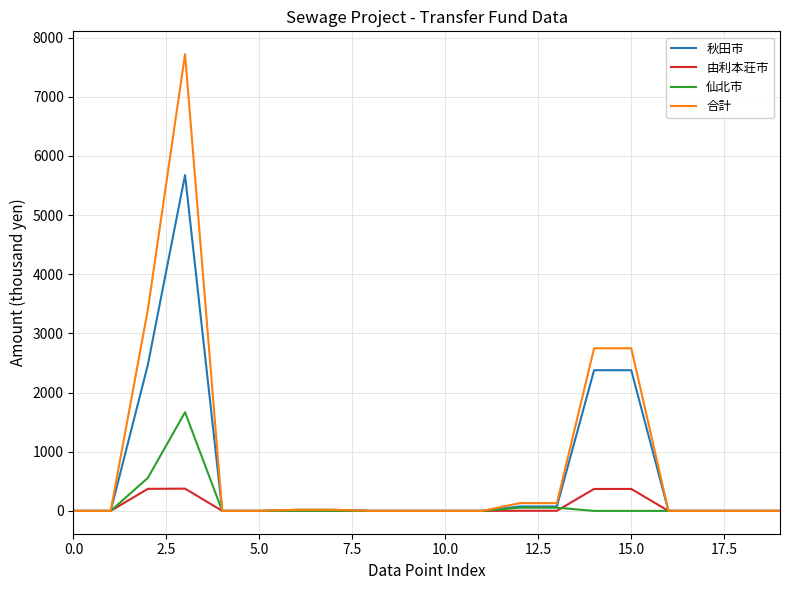

What is the maximum value shown in the chart?

7721